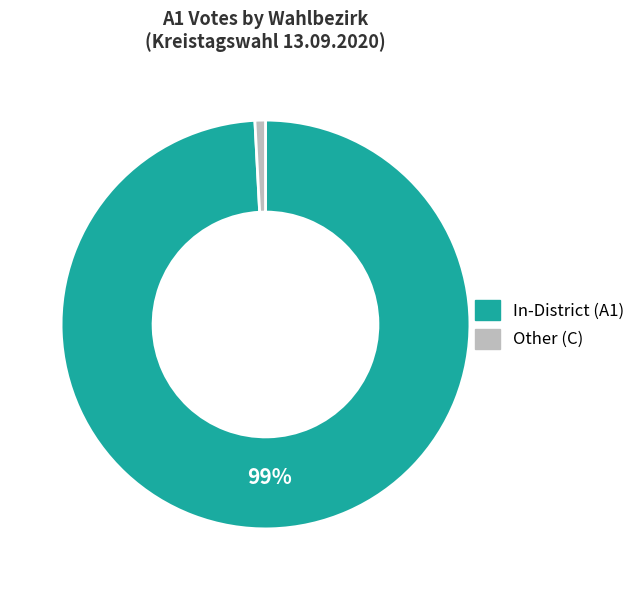

To the nearest percent, what is the average slice percentage?

50%